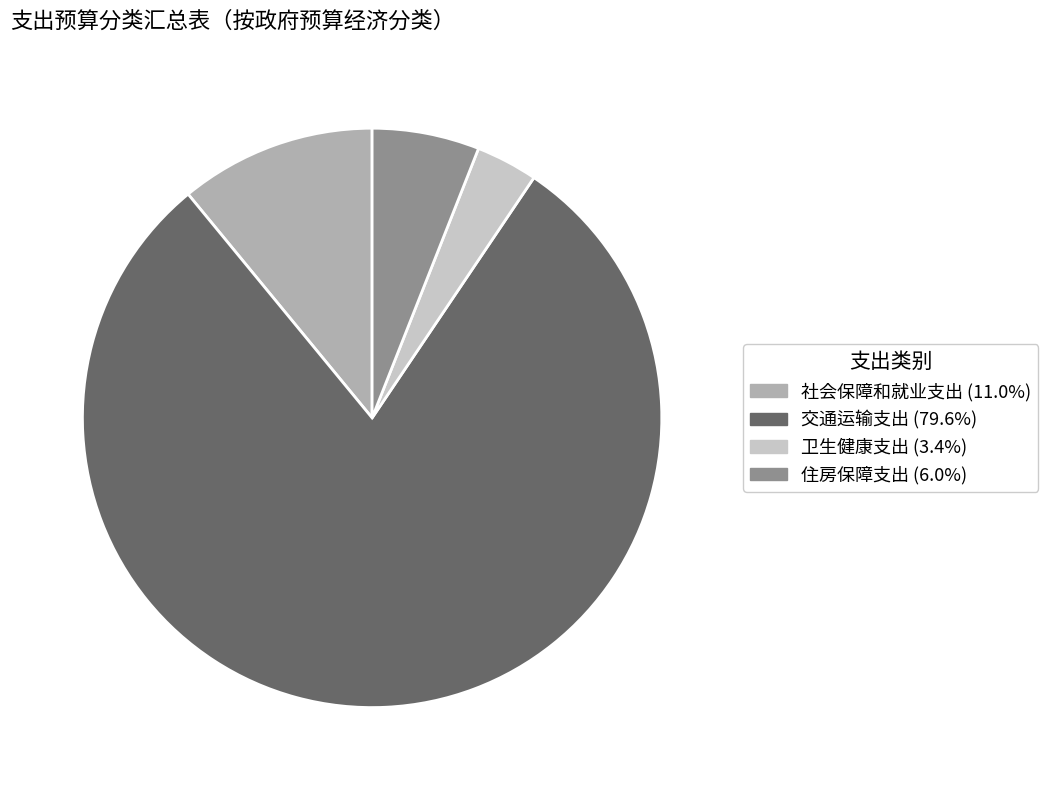

What is the majority slice?

交通运输支出